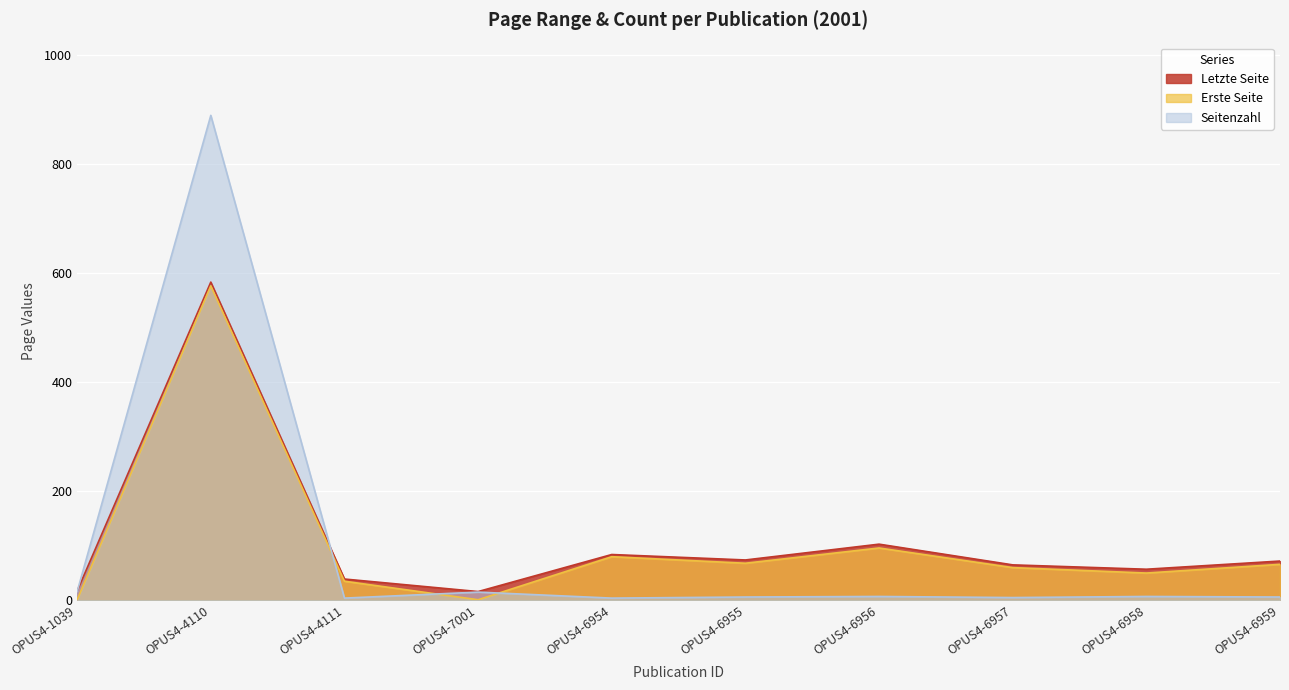

What is the sum of all Erste Seite values?

1034